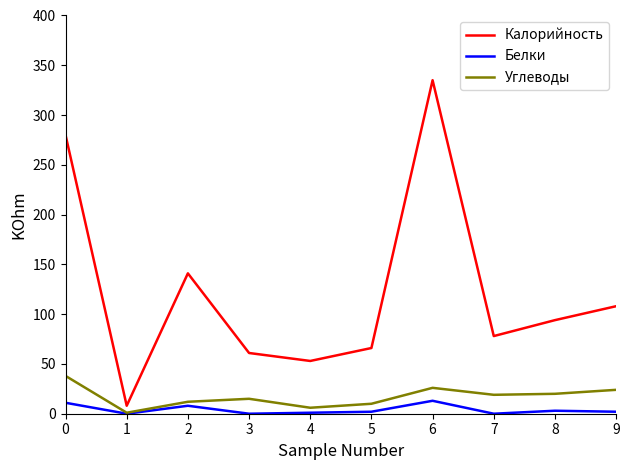

The value of Калорийность at 0 is 280. True or false?

True